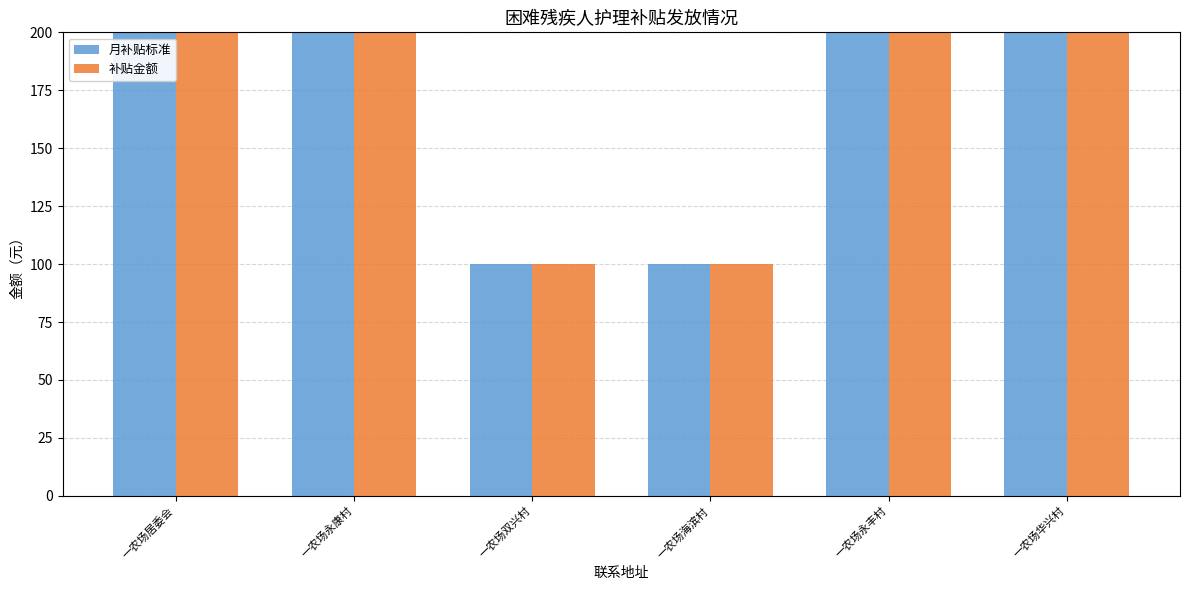

What is the difference between the maximum and minimum values in the 补贴金额 series?

400